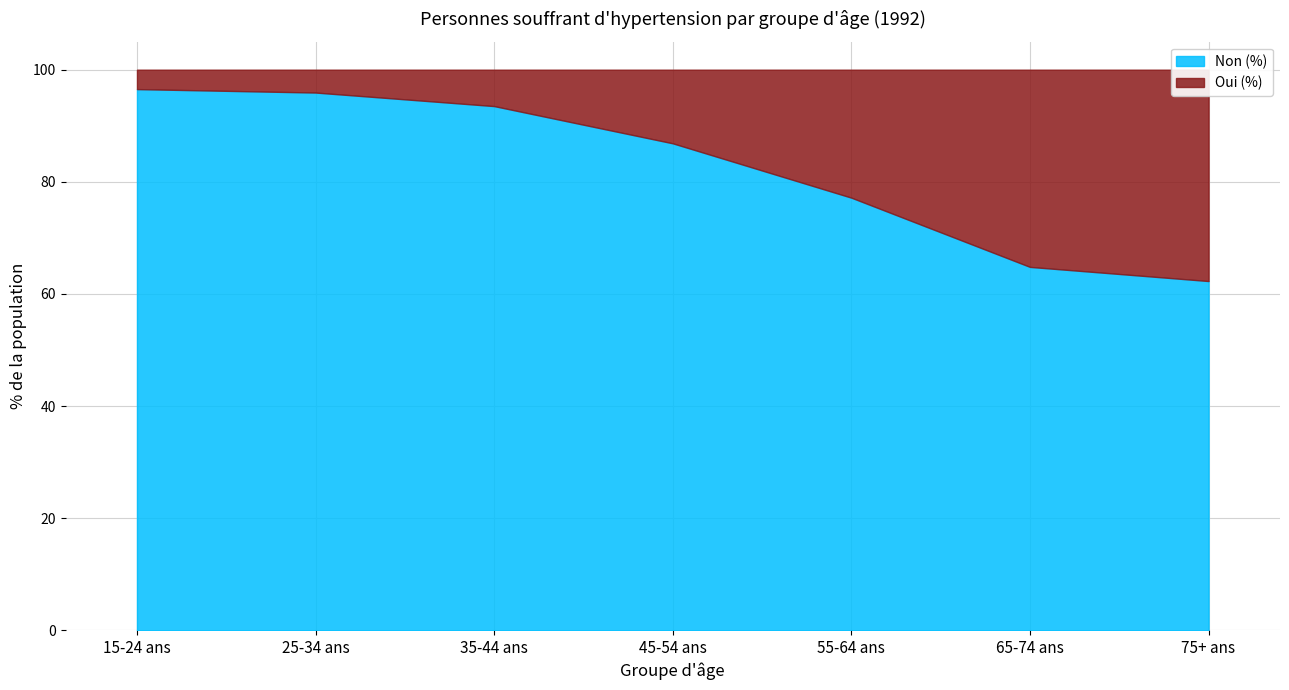

True or false: Oui (%) and Non (%) cross at least once.

False